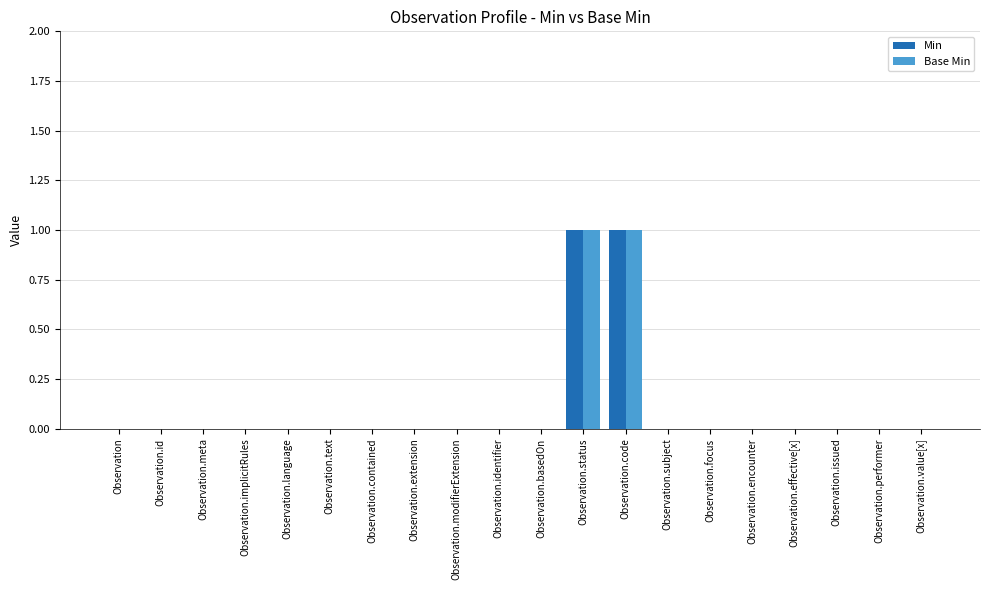

Reading left to right, what are all the values shown in this chart?

Min: Observation=0	Observation.id=0	Observation.meta=0	Observation.implicitRules=0	Observation.language=0	Observation.text=0	Observation.contained=0	Observation.extension=0	Observation.modifierExtension=0	Observation.identifier=0	Observation.basedOn=0	Observation.status=1	Observation.code=1	Observation.subject=0	Observation.focus=0	Observation.encounter=0	Observation.effective[x]=0	Observation.issued=0	Observation.performer=0	Observation.value[x]=0
Base Min: Observation=0	Observation.id=0	Observation.meta=0	Observation.implicitRules=0	Observation.language=0	Observation.text=0	Observation.contained=0	Observation.extension=0	Observation.modifierExtension=0	Observation.identifier=0	Observation.basedOn=0	Observation.status=1	Observation.code=1	Observation.subject=0	Observation.focus=0	Observation.encounter=0	Observation.effective[x]=0	Observation.issued=0	Observation.performer=0	Observation.value[x]=0